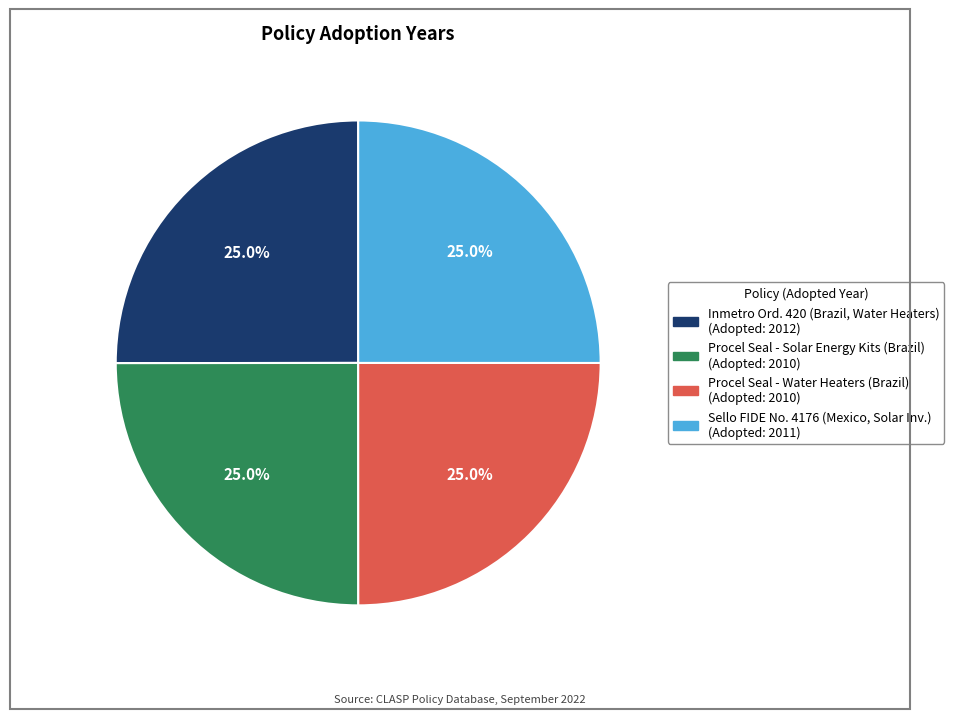

Is there any slice that represents more than half of the pie?

No